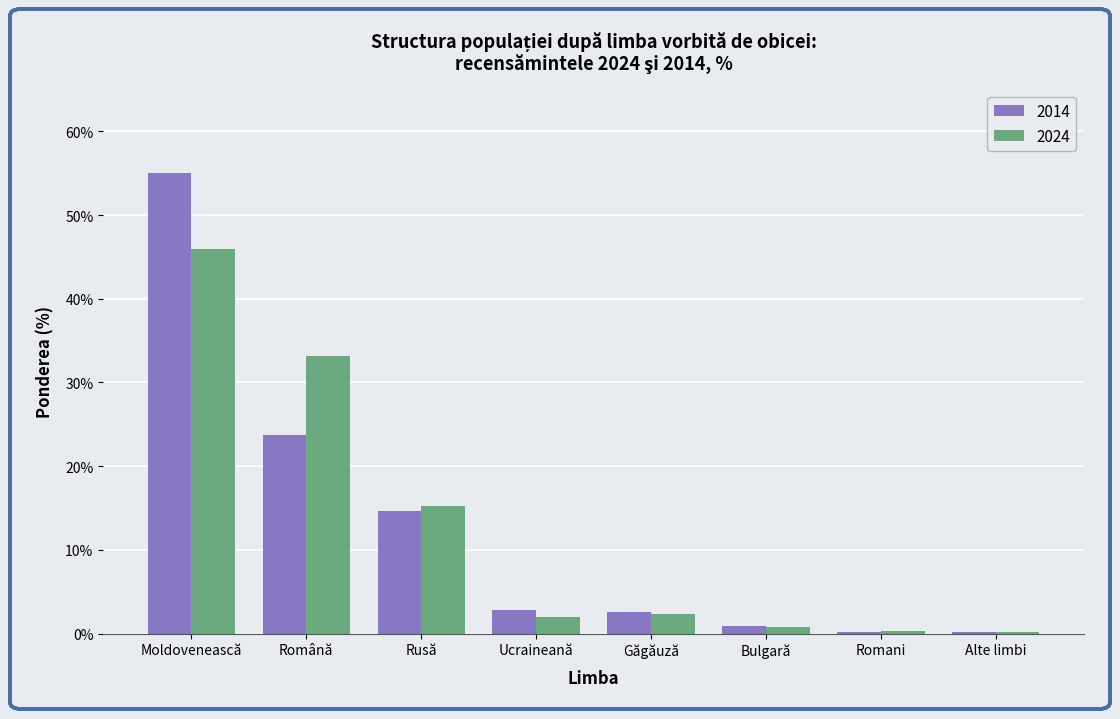

Is the value of 2024 at Romani greater than the value of 2014 at Română?

No